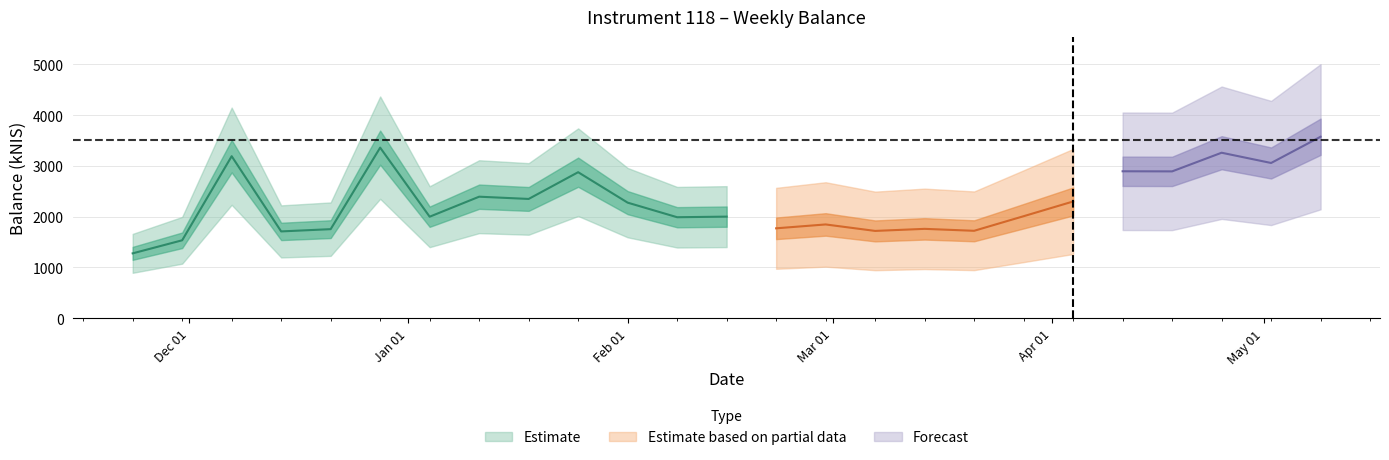

The value at 6 is 1998.8. True or false?

True